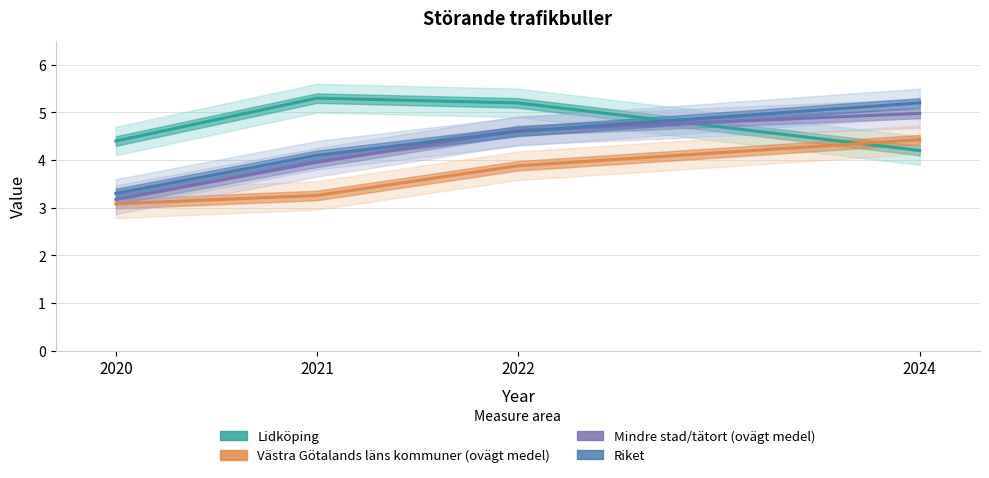

Is it true that Riket equals 8.0 at 2022?

False